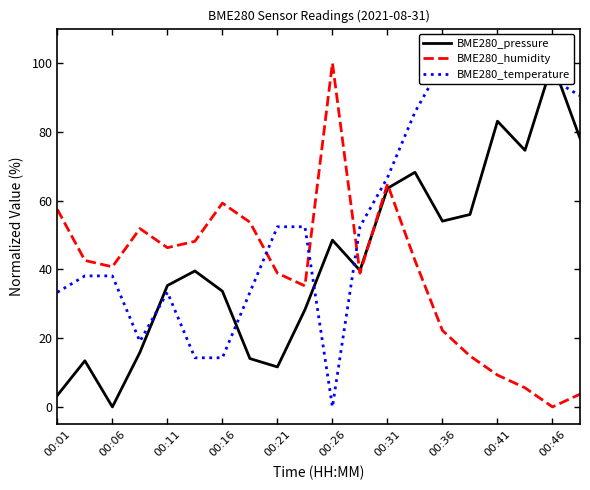

Is it true that BME280_temperature equals 52.4 at 11?

True